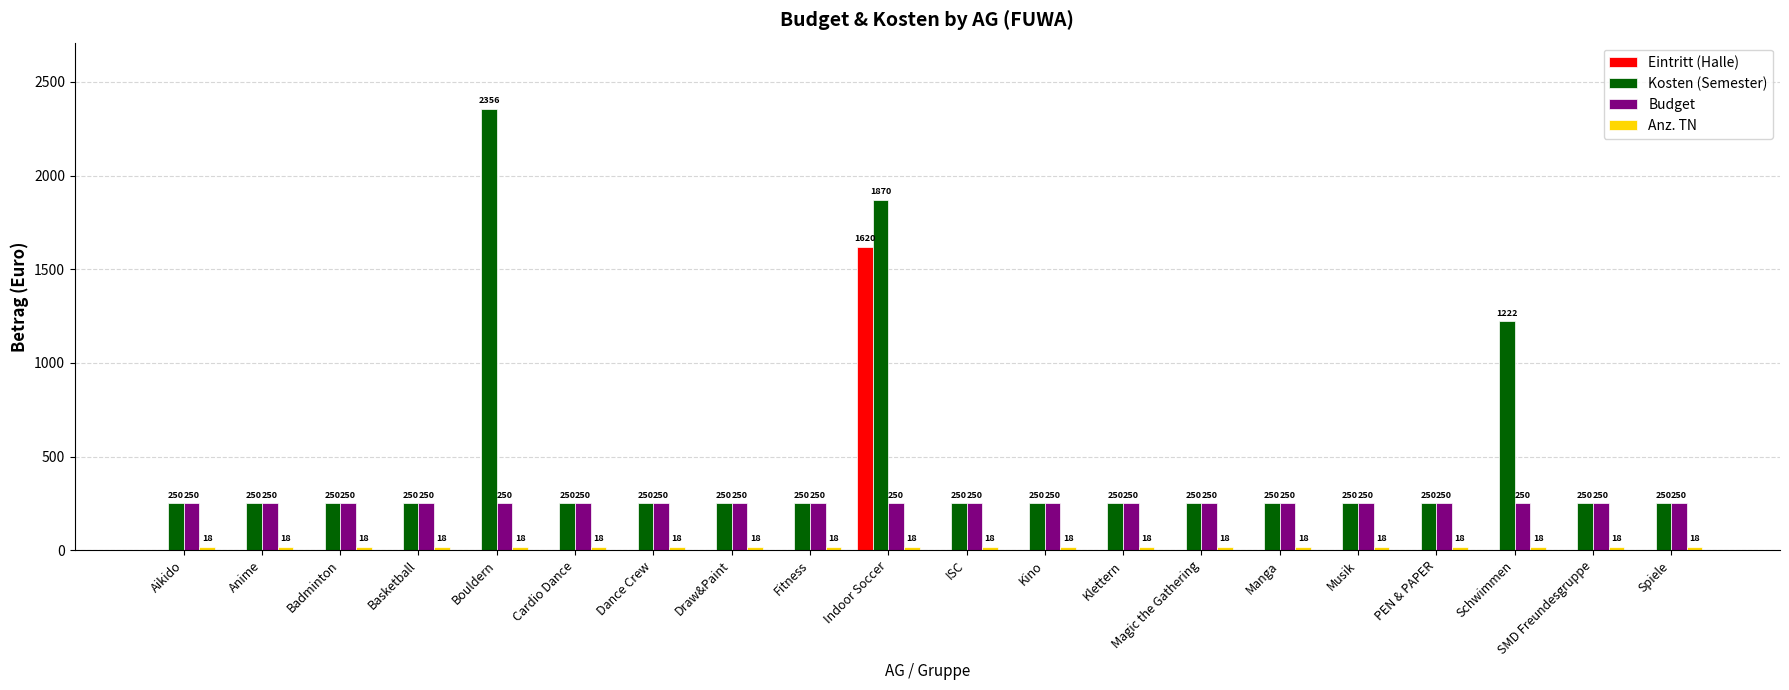

True or false: Kosten (Semester) has a value of 2150 at Schwimmen.

False